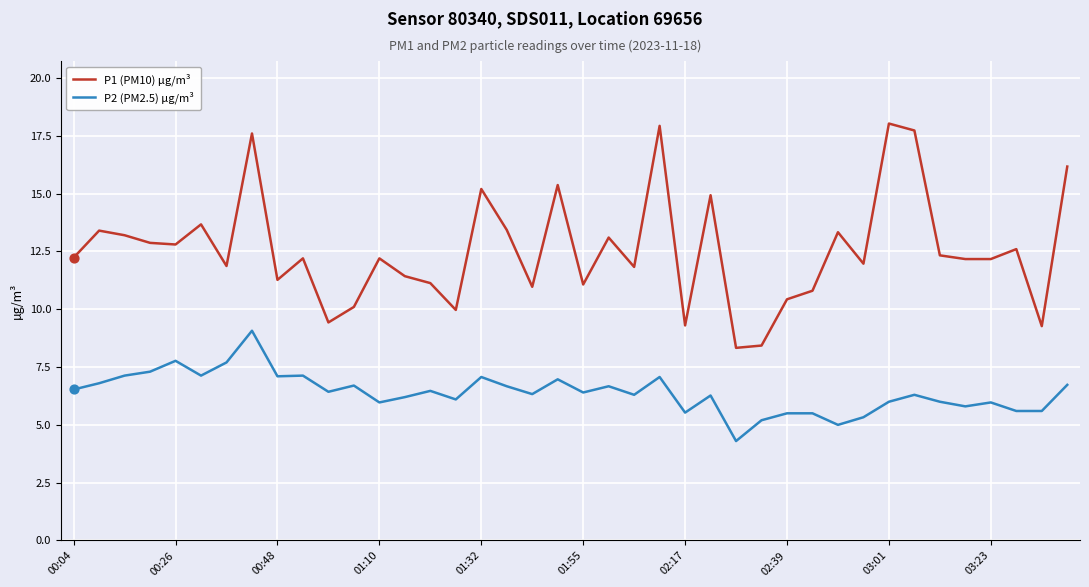

Which series has the largest total across all categories?

P1 (PM10) µg/m³